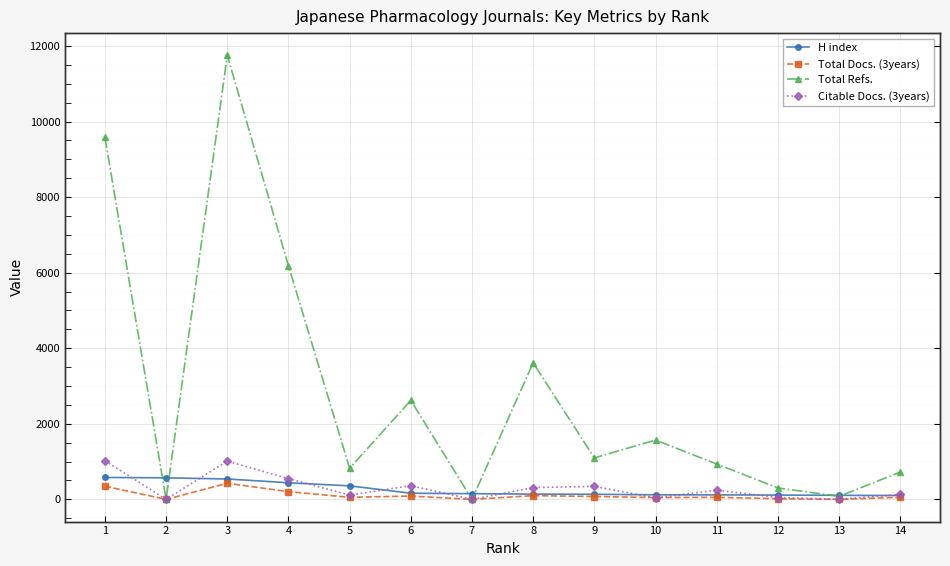

What is the average value of the Total Refs. series?

2806